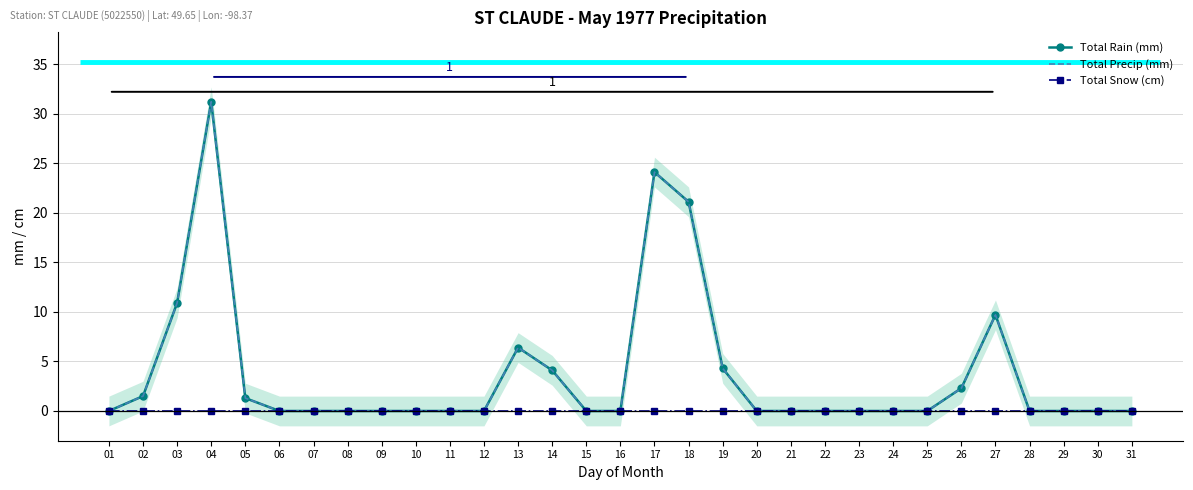

What is the sum of all Total Rain (mm) values?

116.9